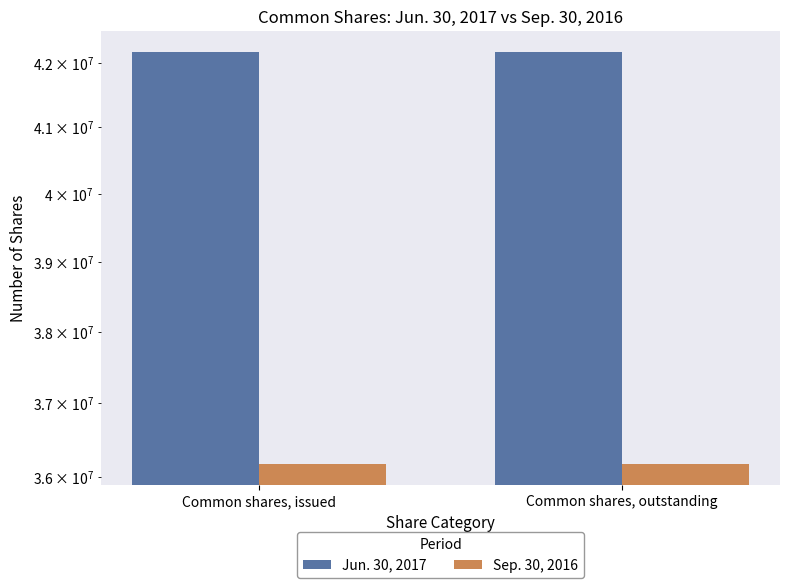

What is the lowest value of the Sep. 30, 2016 series?

36168299